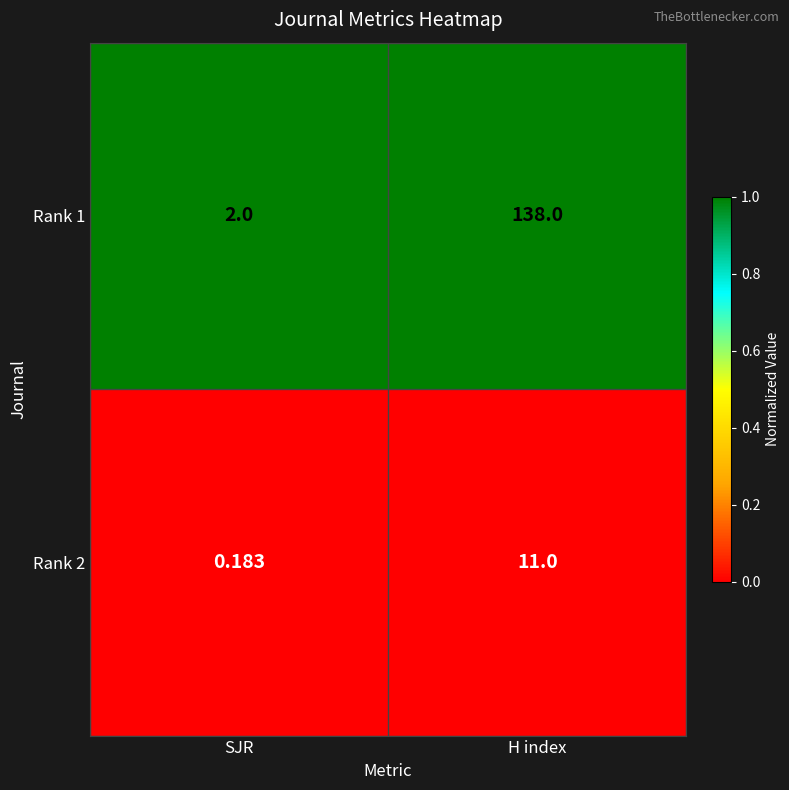

What is the total value across all series at SJR?

2.2